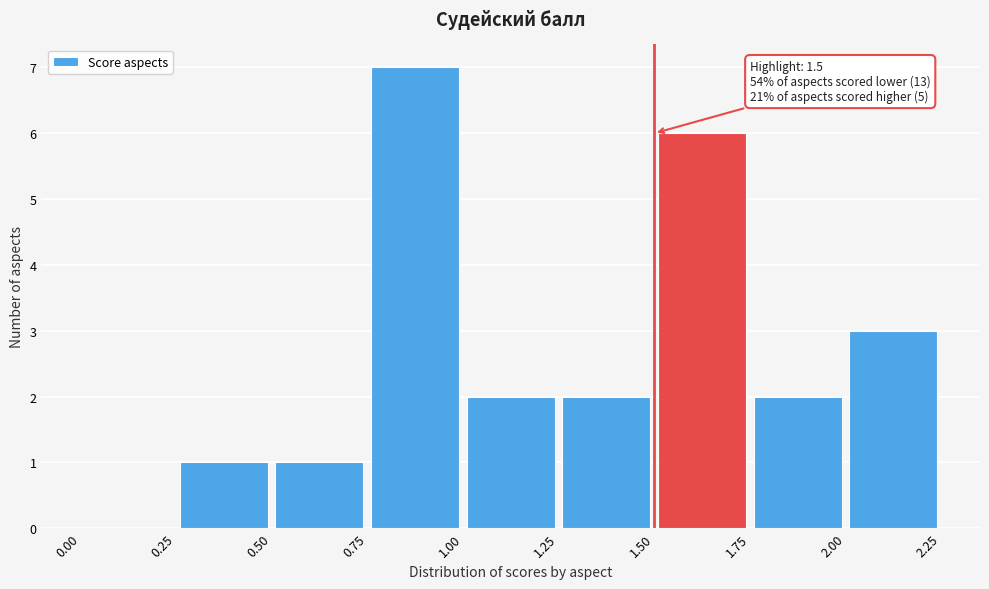

Which range on the x-axis has the tallest bar?

0.75 to 1.00